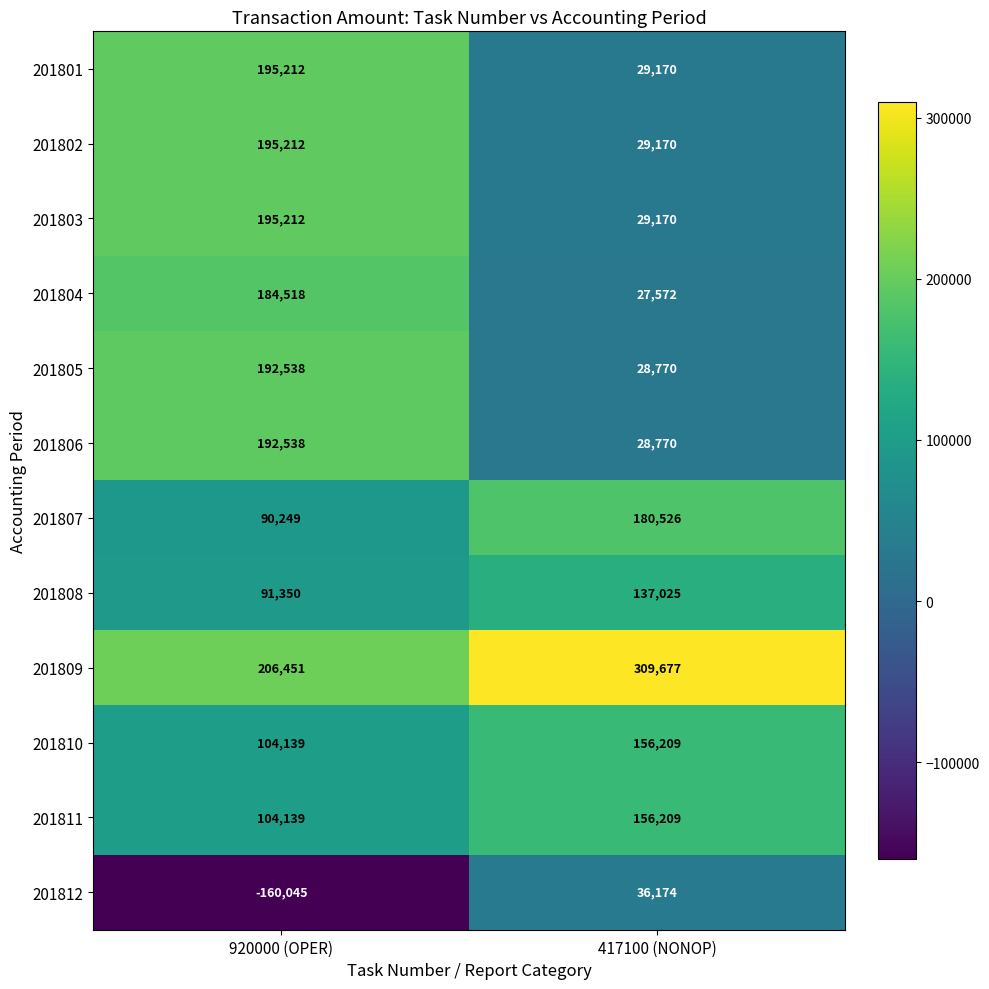

What is the average value of the 201805 series?

110654